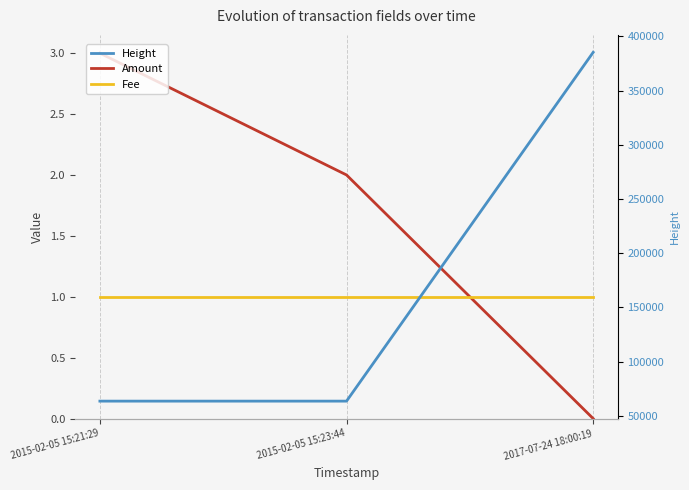

Count the number of data series in this chart.

3